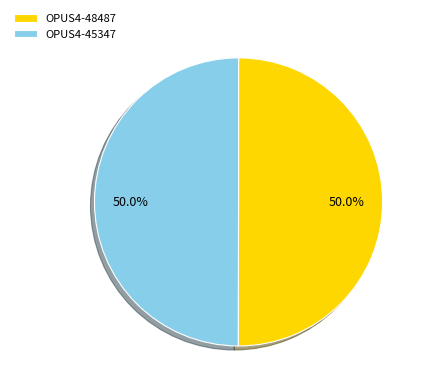

What is the ratio of the value at OPUS4-48487 to the value at OPUS4-45347?

1.0